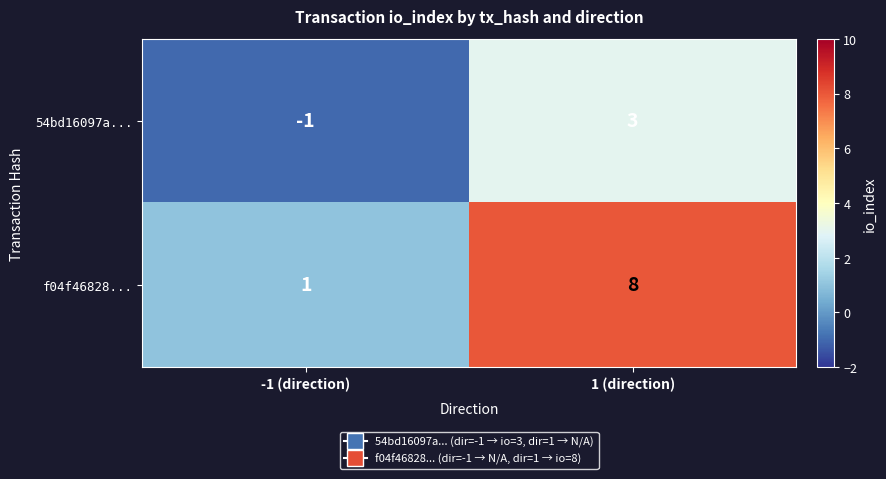

The value of 54bd16097a... at 1 (direction) is 5. True or false?

False